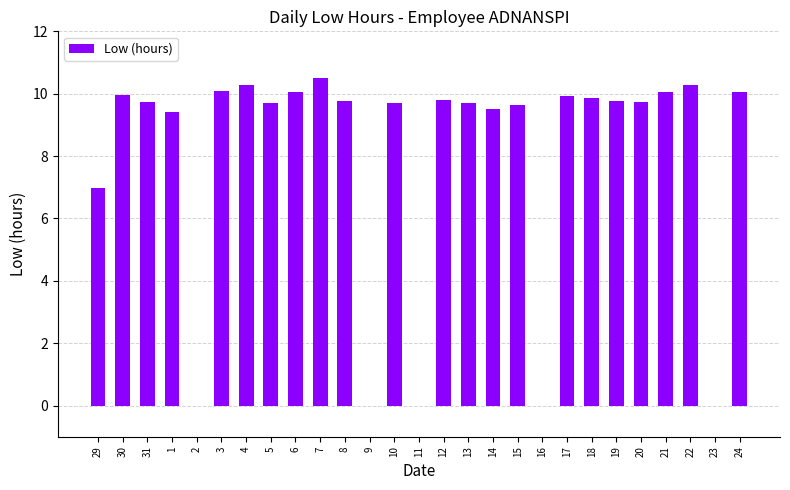

What is the difference between the values at 17 and 7?

0.6